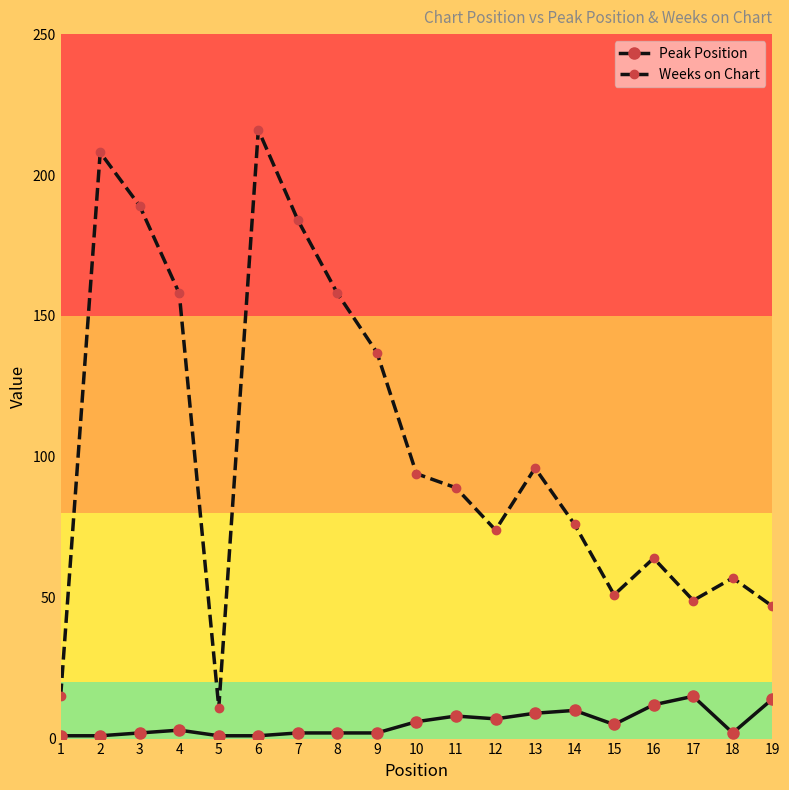

What is the average value of the Weeks on Chart series?

104